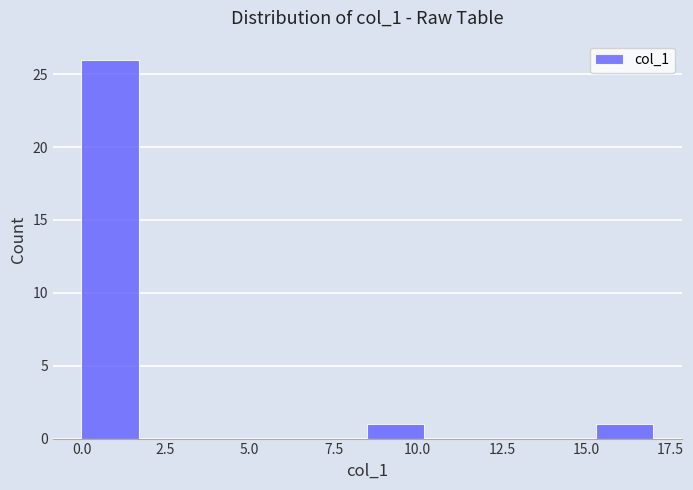

Read against the x-axis, roughly where is the centre of the tallest bar?

1.0